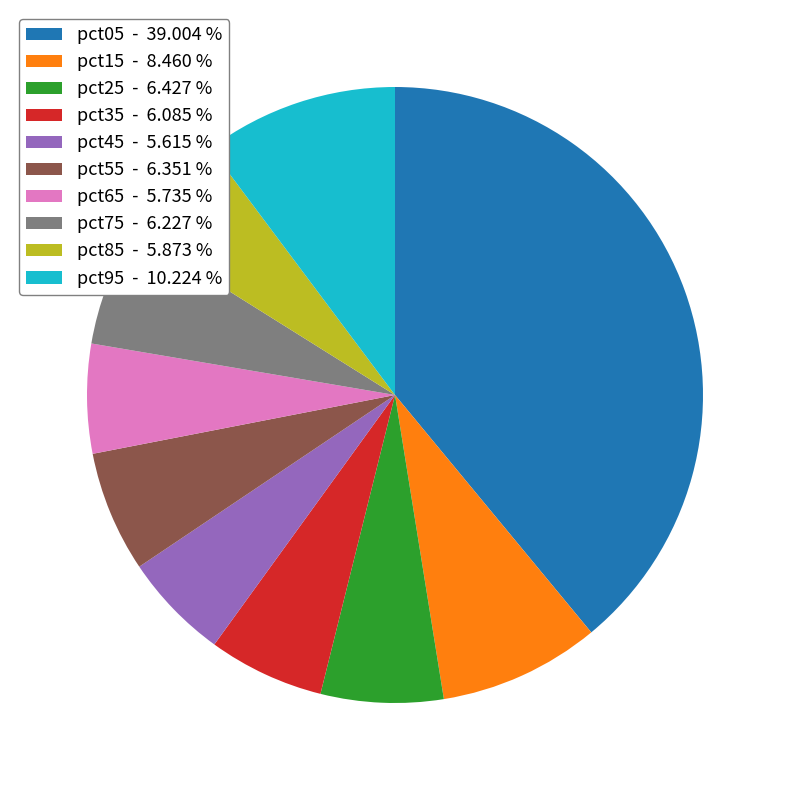

Is there a majority slice in this chart?

No